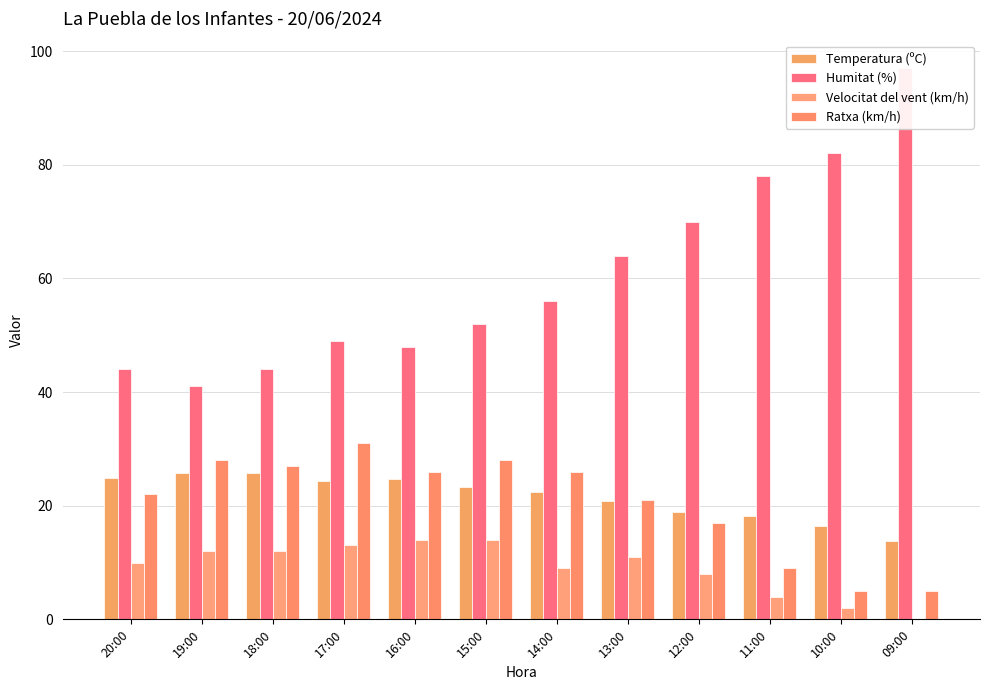

The Ratxa (km/h) series shows 17.0 at 12:00. True or false?

True